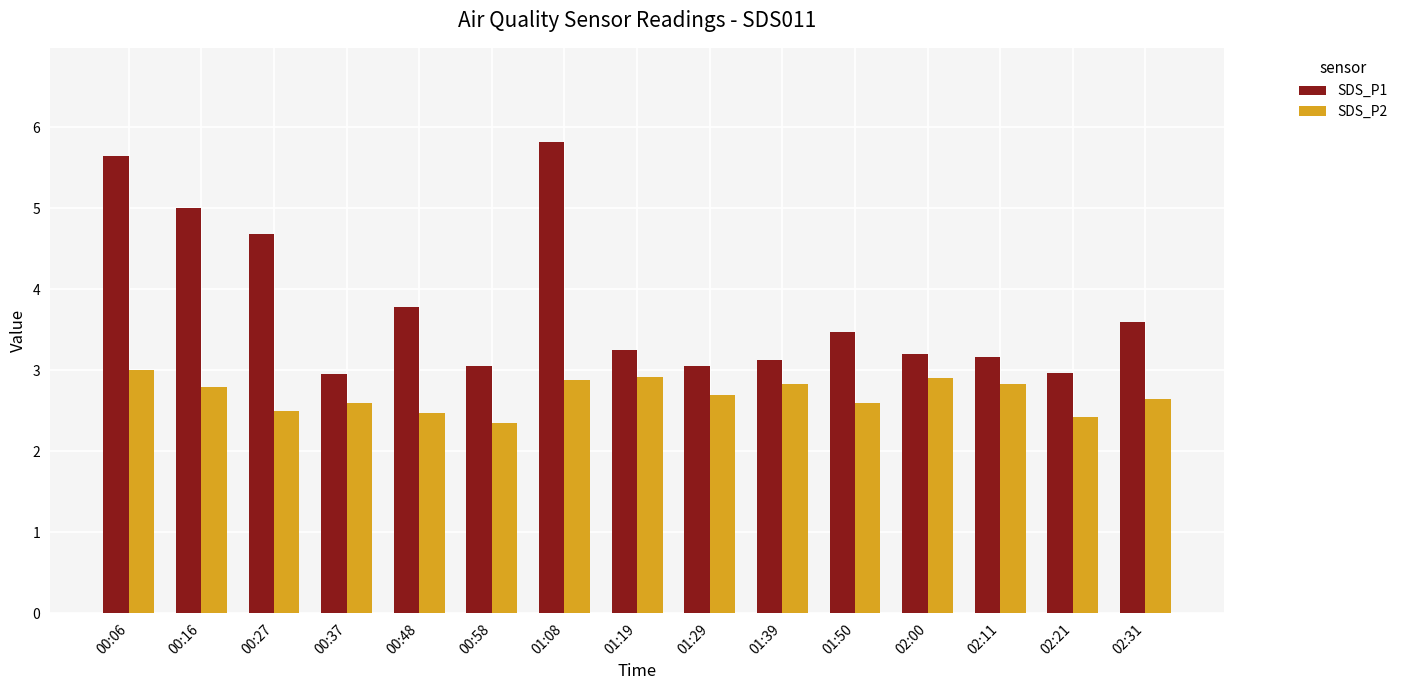

True or false: SDS_P1 has a value of 4.7 at 00:27.

True